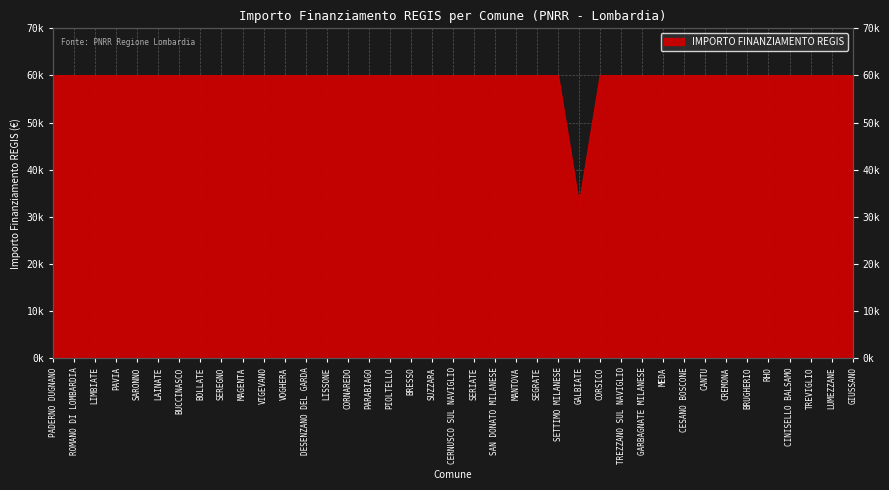

Where is the first local minimum?

GALBIATE